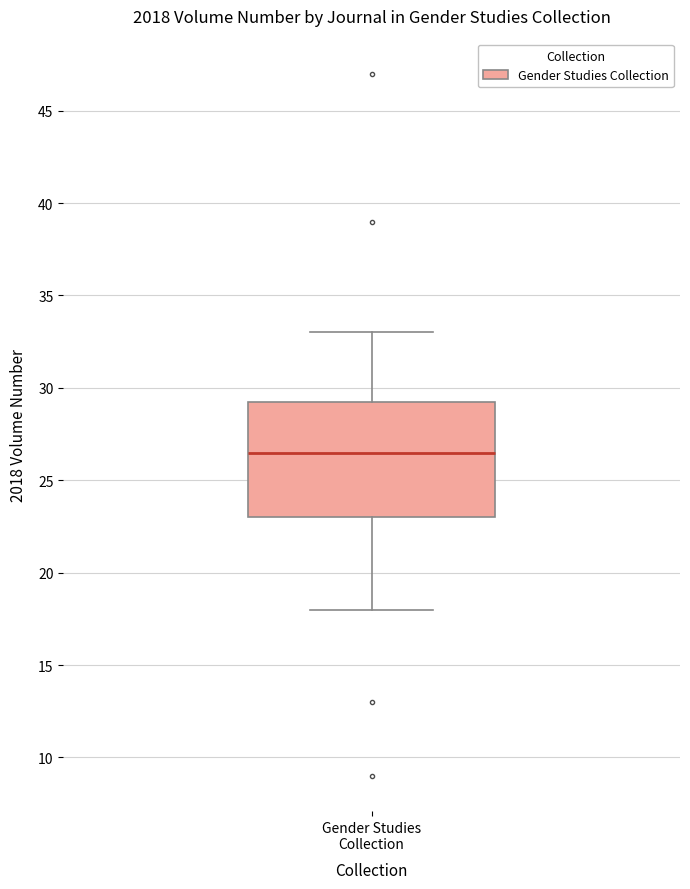

Where is the lower edge of the box for Gender Studies Collection on the y-axis? The values are not printed on the chart, so give them approximately, as read against the axis.

23.0